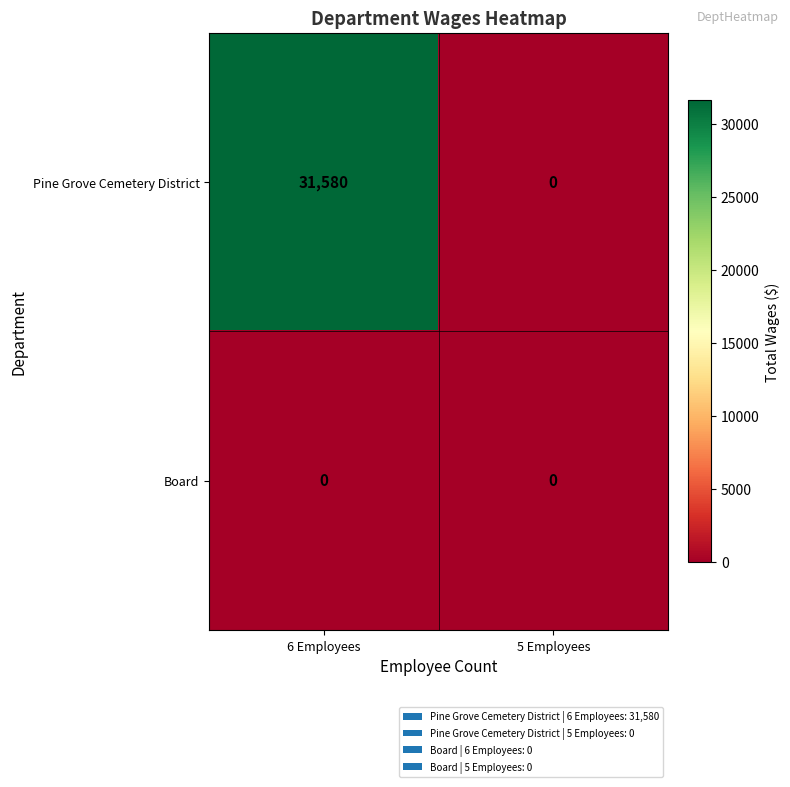

Reading right to left, extract all data points from this chart.

Pine Grove Cemetery District: 0	31580
Board: 0	0